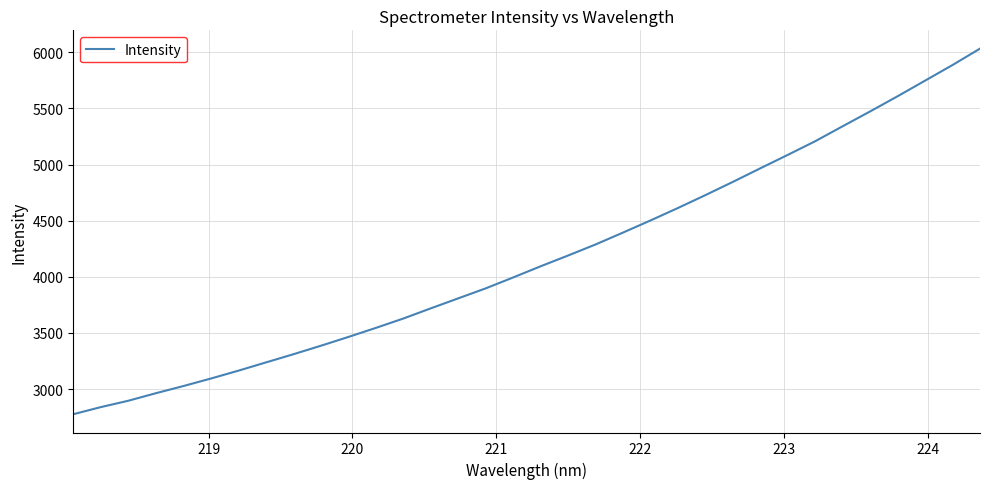

What is the sum of all values?

141766.7